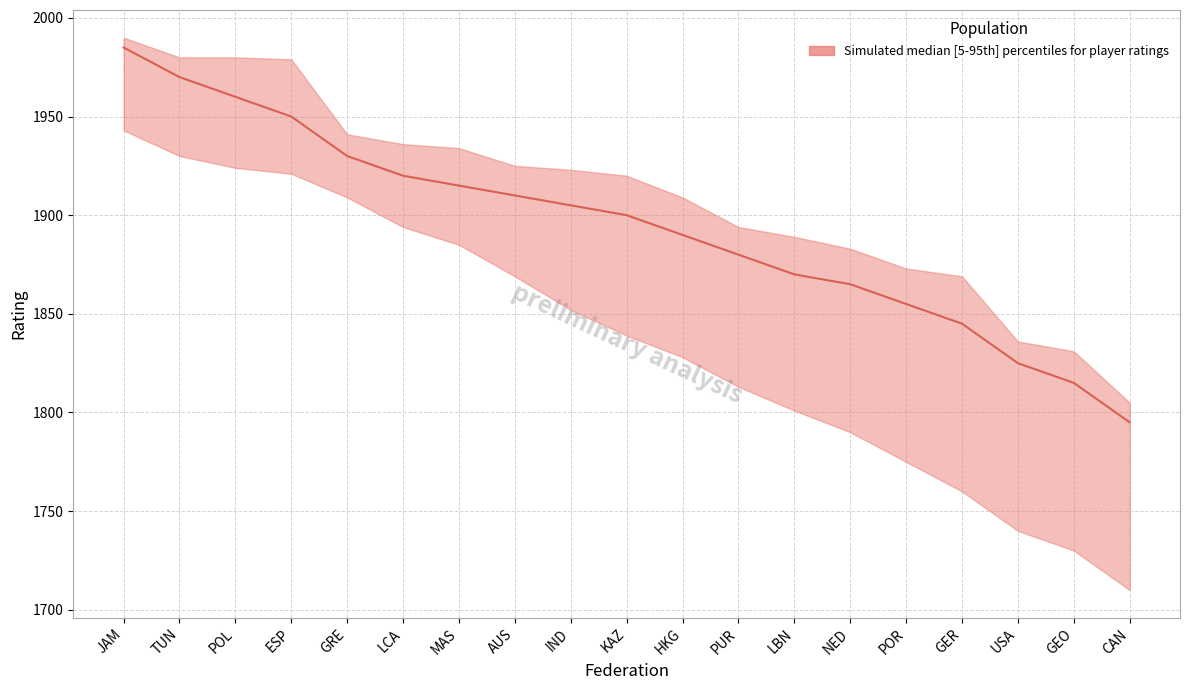

What is the label of the 18th point from the right?

TUN